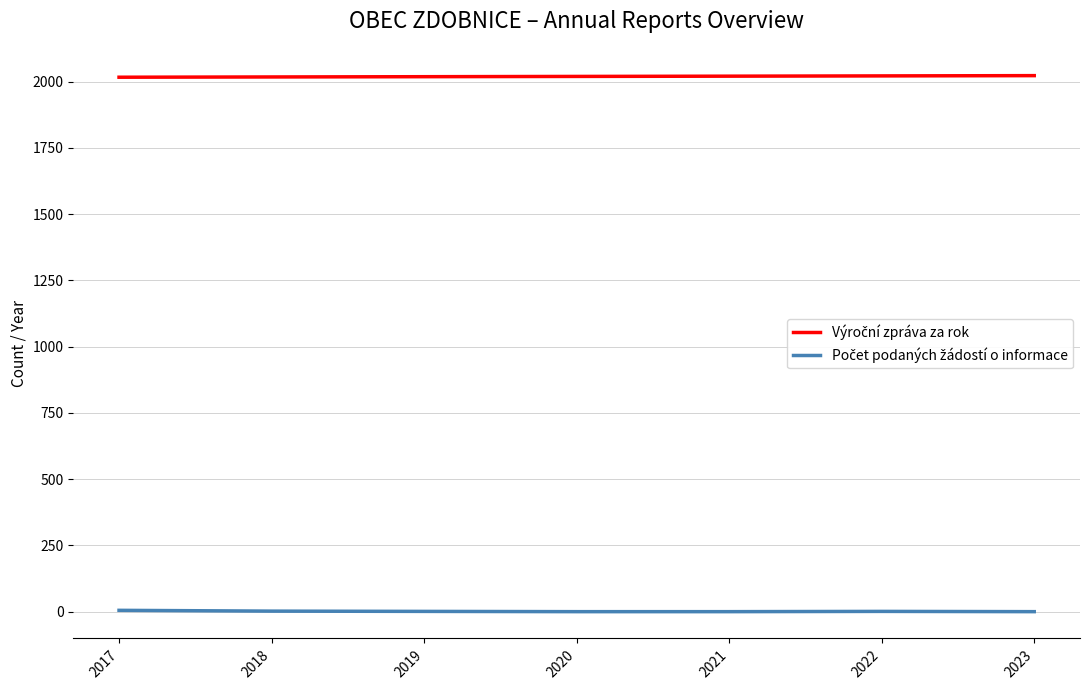

Is the value of Počet podaných žádostí o informace at 2019 greater than the value of Výroční zpráva za rok at 2020?

No